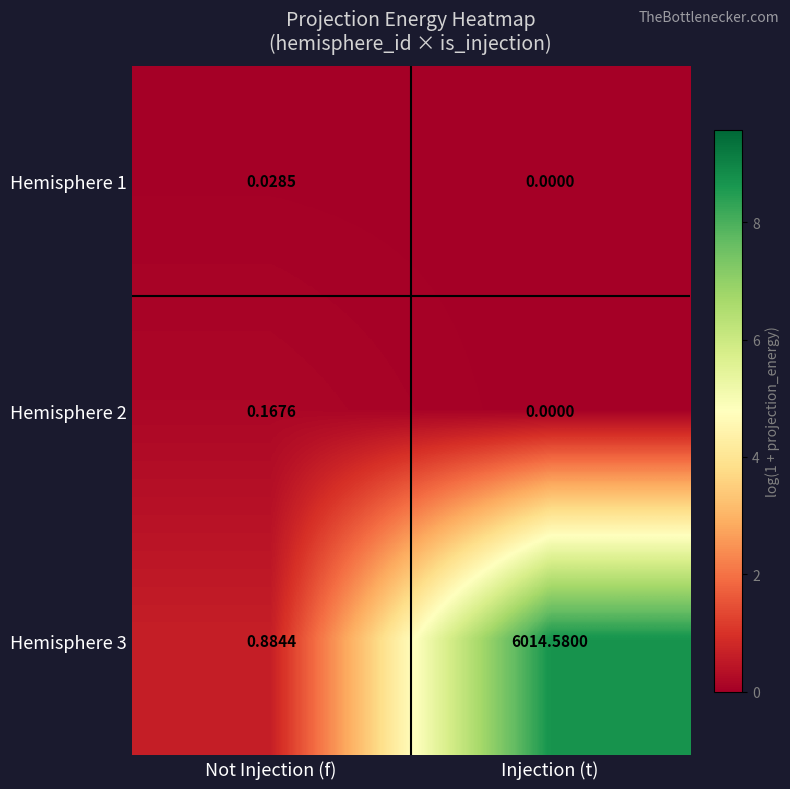

At which category is the sum across all series the highest?

Injection (t)